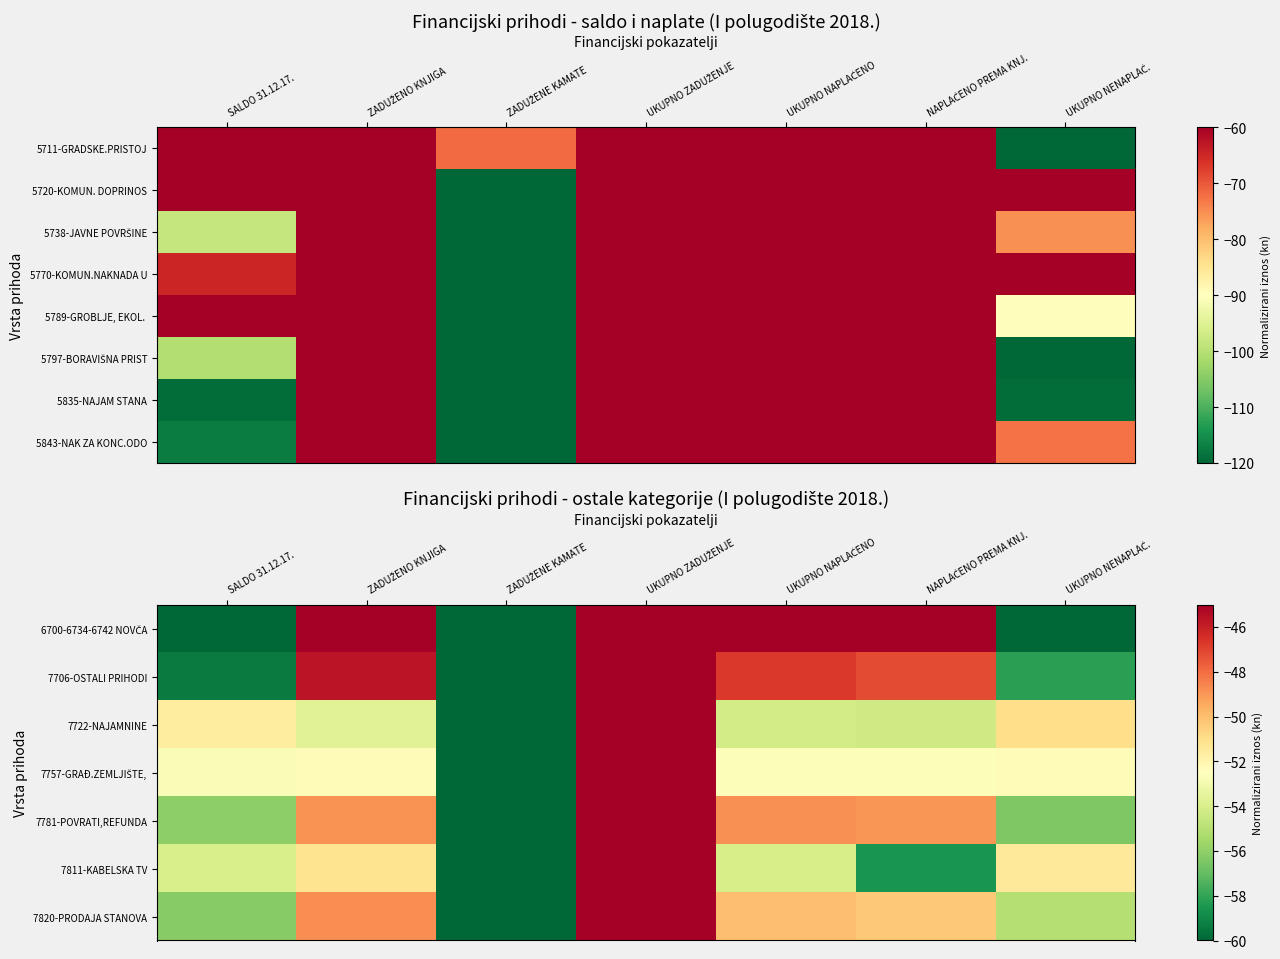

Rank the series by their maximum value, from highest to lowest.

5843-NAK ZA KONC.ODO, 6700-6734-6742 NOVČA, 7706-OSTALI PRIHODI, 7722-NAJAMNINE, 7757-GRAĐ.ZEMLJIŠTE,, 7781-POVRATI,REFUNDA, 7811-KABELSKA TV, 7820-PRODAJA STANOVA